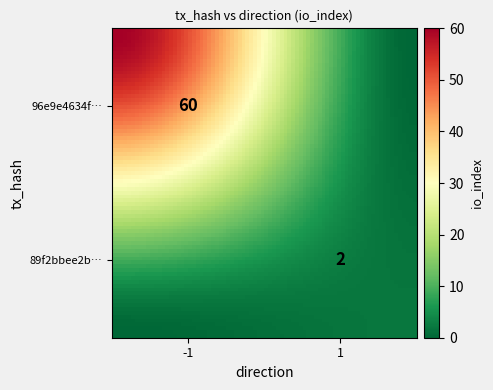

Which series has the largest total across all categories?

96e9e4634f08c66b54176528d427c89c5ea6db1